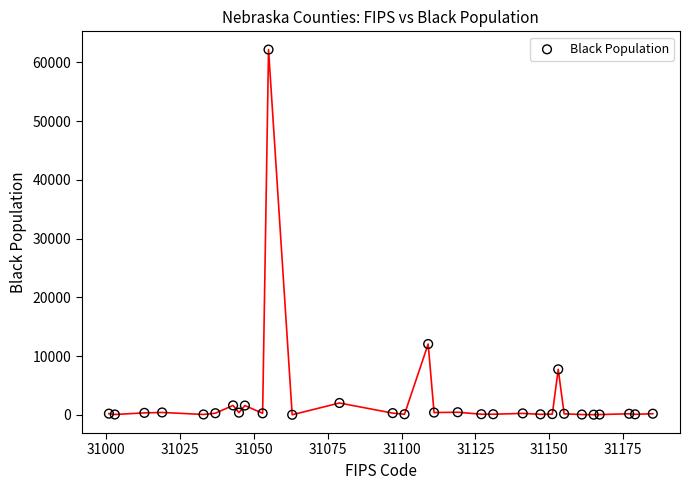

What Y value in the scatter plot is closest to 31092?

12059